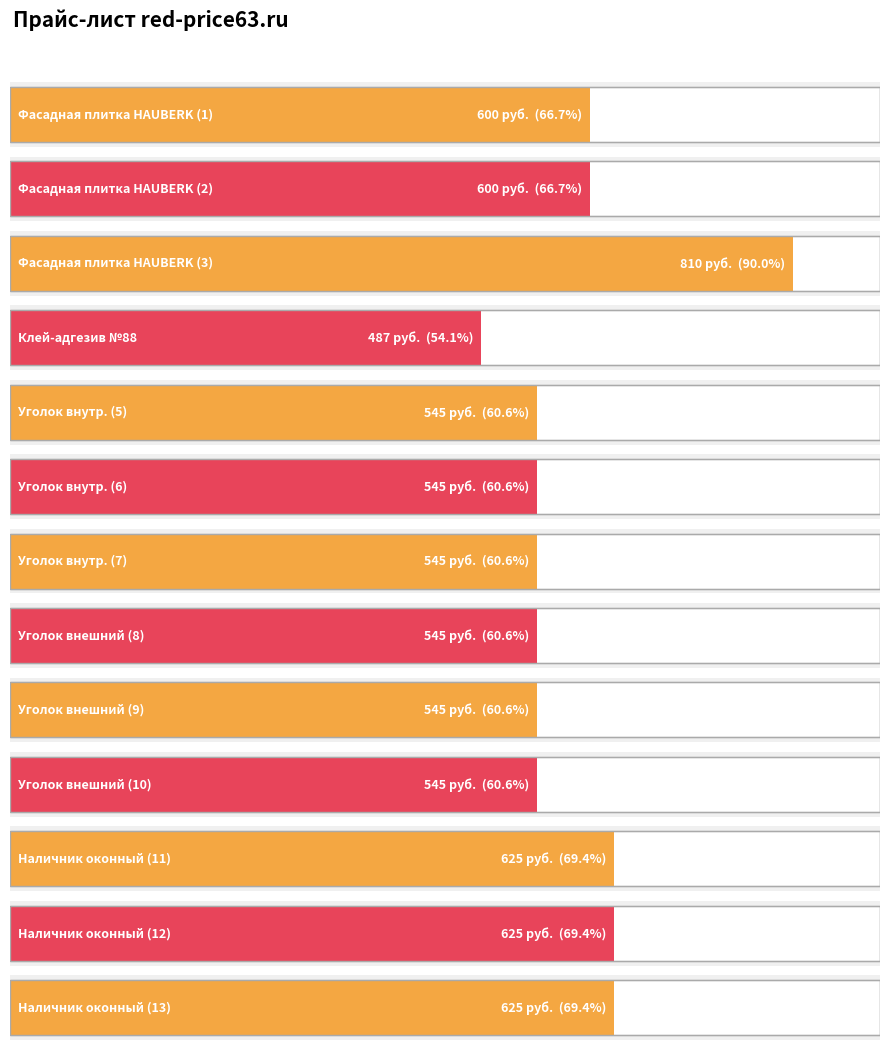

What is the ratio of the value at 10 to the value at 4?

1.1